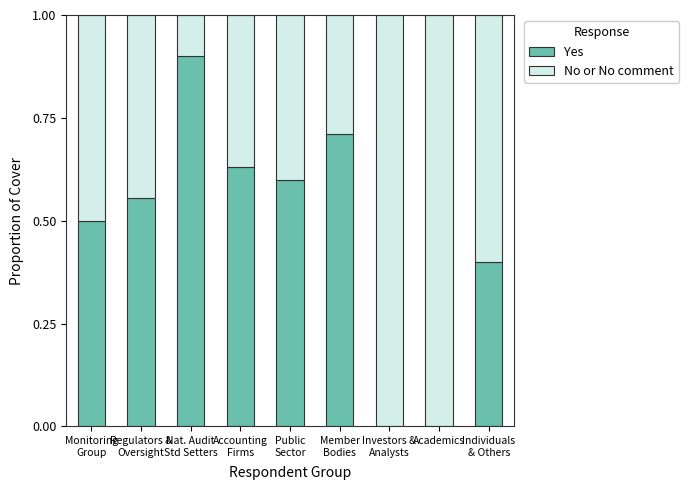

What is the highest value of the Yes series?

0.9